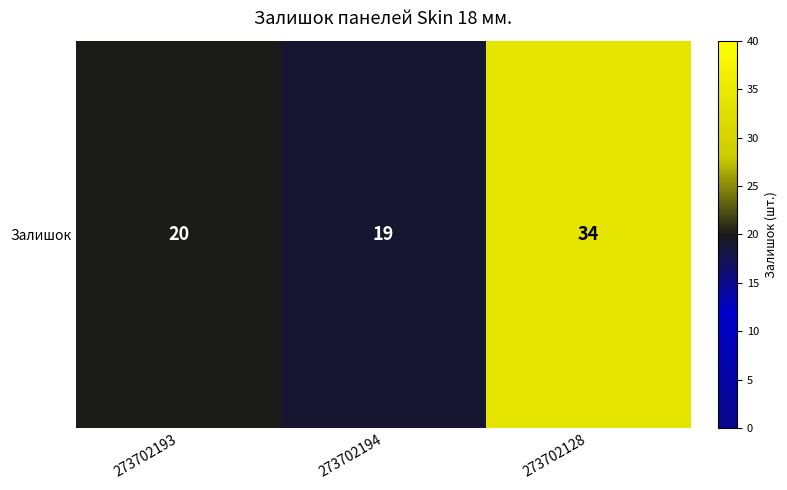

Reading left to right, what are all the values shown in this chart?

20	19	34